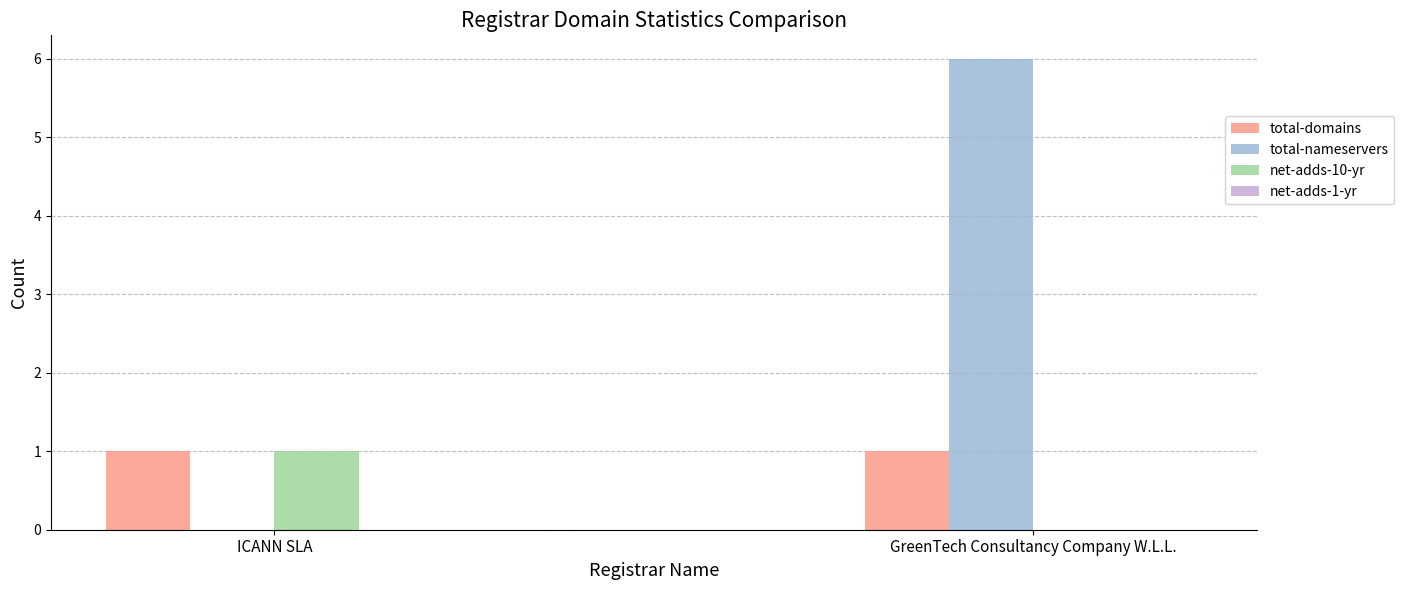

Which label corresponds to the largest value in the chart?

GreenTech Consultancy Company W.L.L.